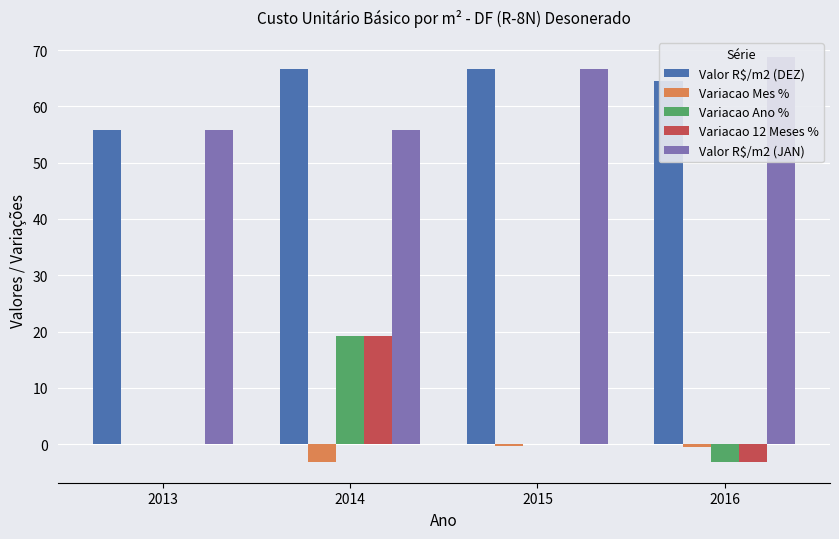

How many bars are there in total?

20